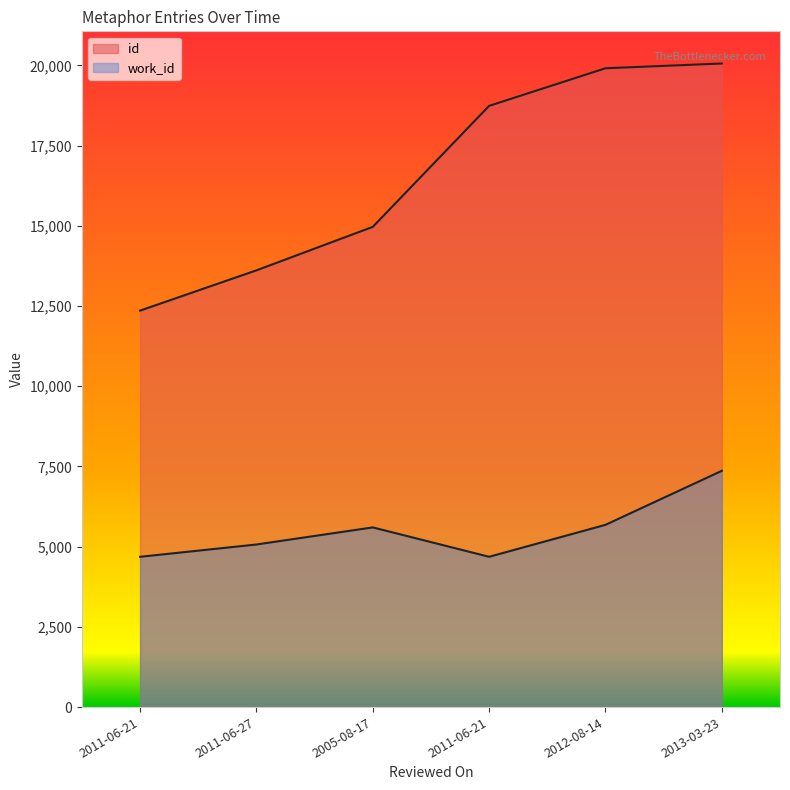

Which series has the widest spread of values?

id